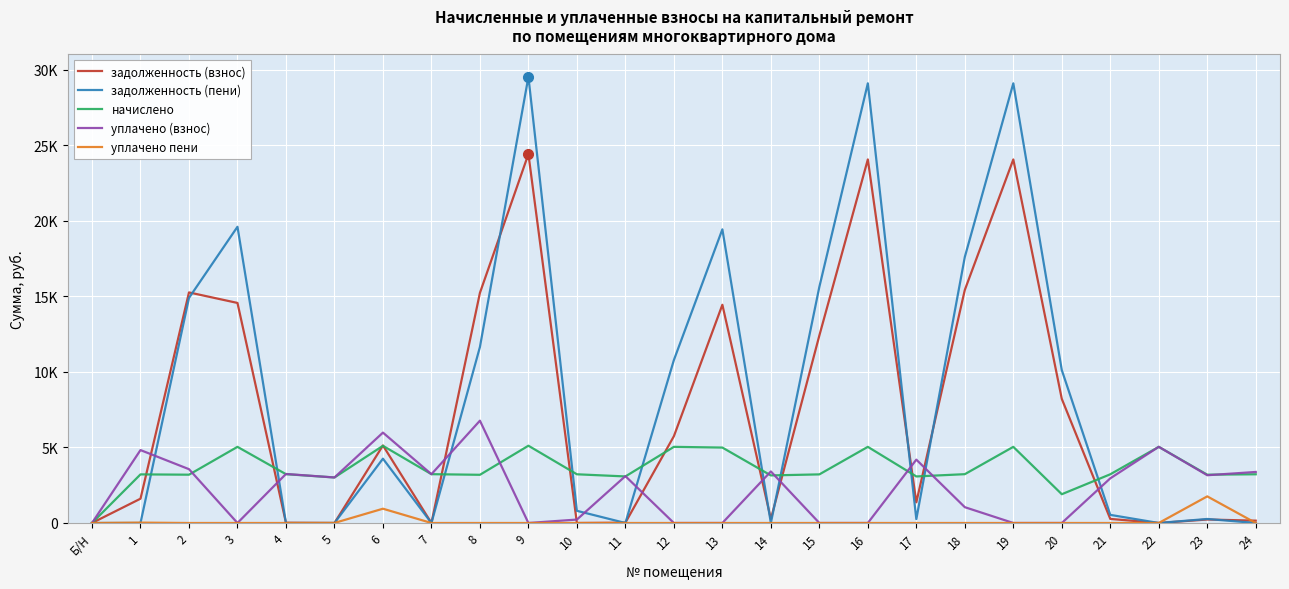

True or false: уплачено пени has a value of 1197.6 at 13.

False